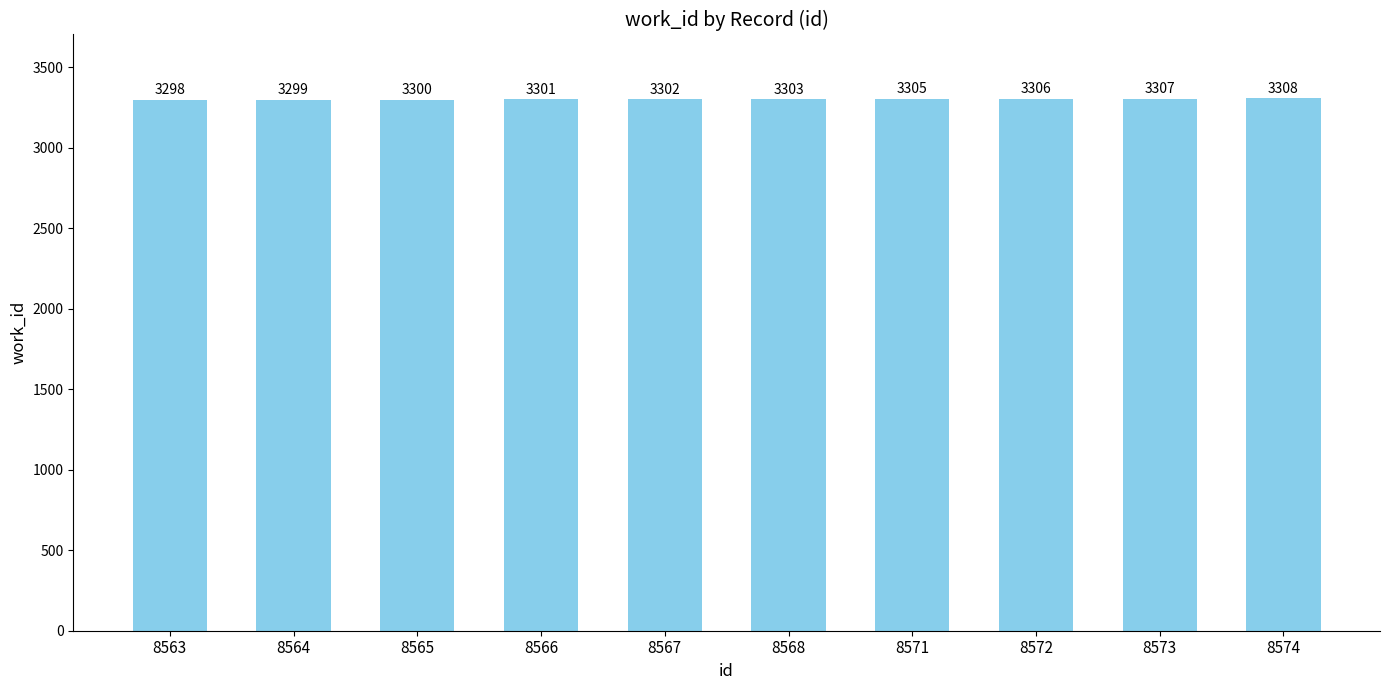

How many values are below 3303?

5